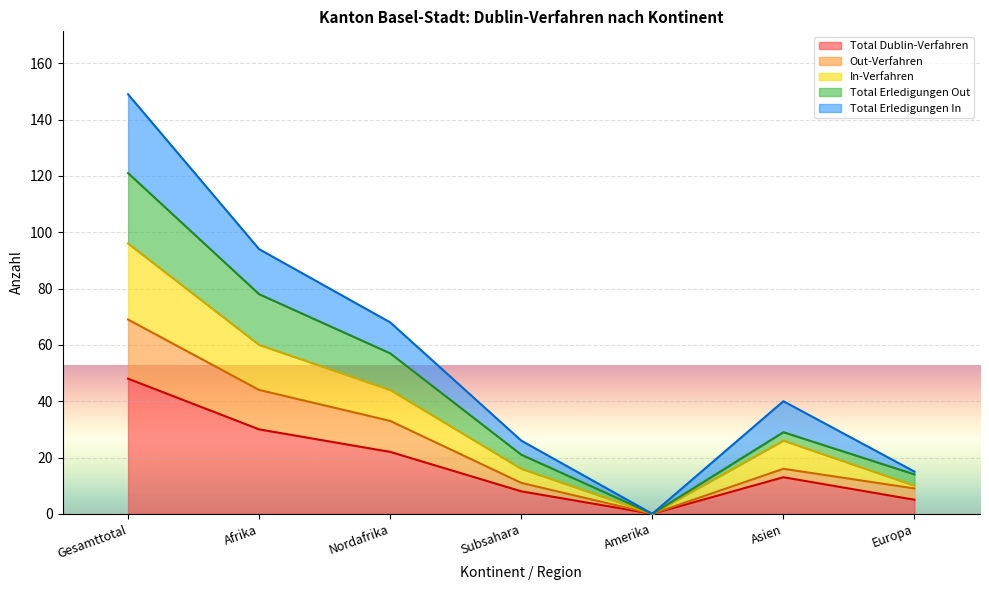

At which label does Total Dublin-Verfahren reach its minimum?

Amerika